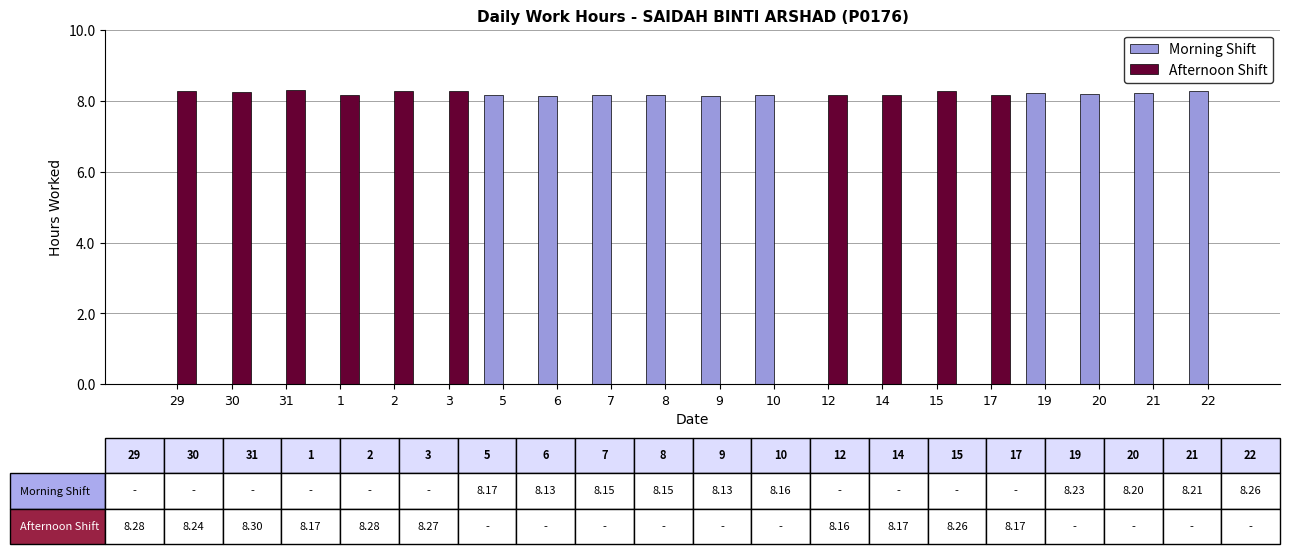

What is the sum of all Afternoon Shift values?

82.3